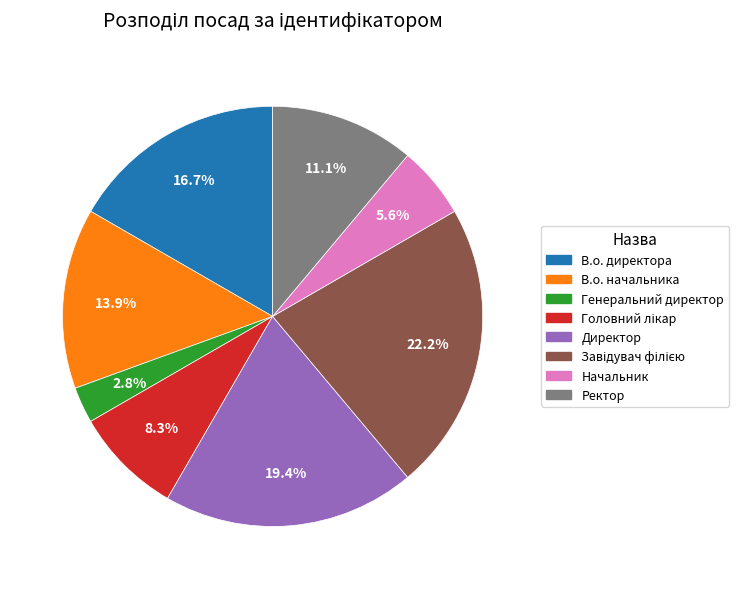

How many slices are in this pie chart?

8